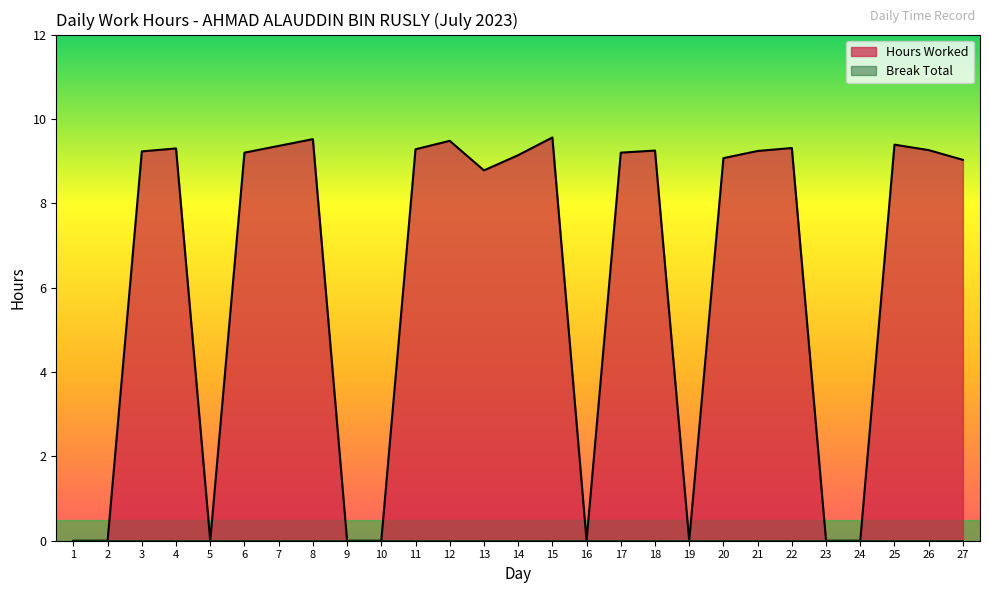

What is the value of the 20th point from the left?

9.1